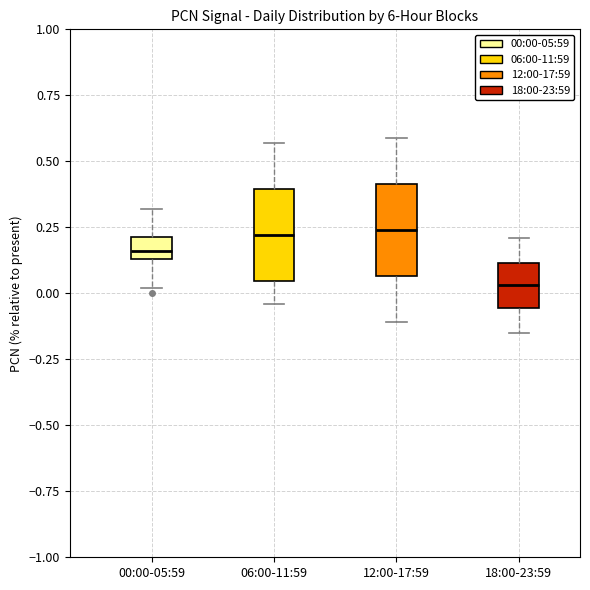

Where does the median line of the box for 12:00-17:59 sit on the y-axis? The values are not printed on the chart, so give them approximately, as read against the axis.

0.25